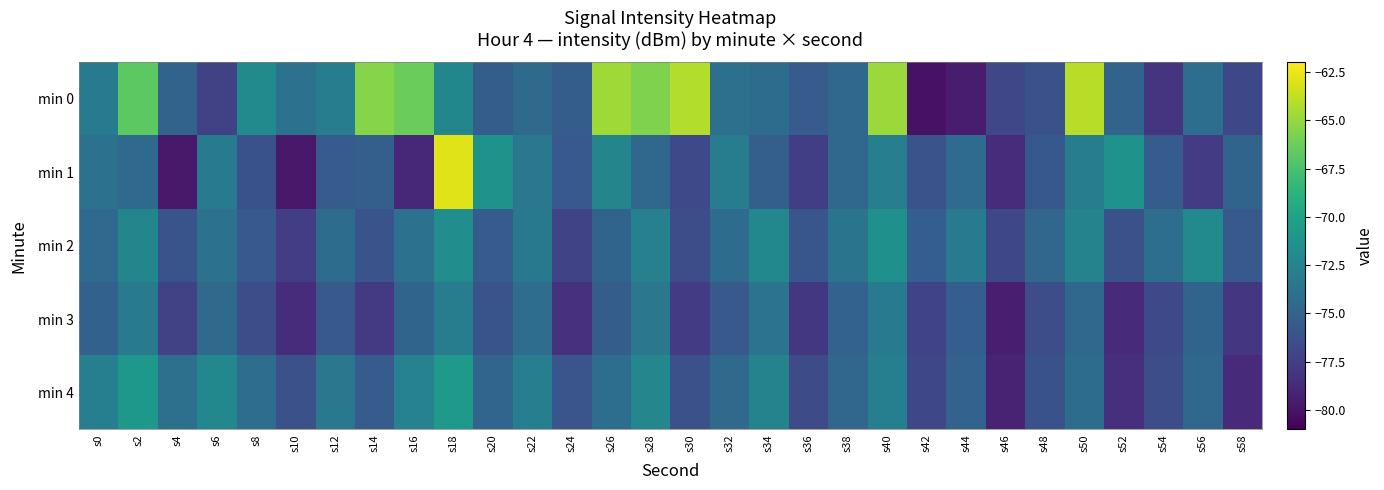

What is the spread (max minus min) of values at s12?

2.7